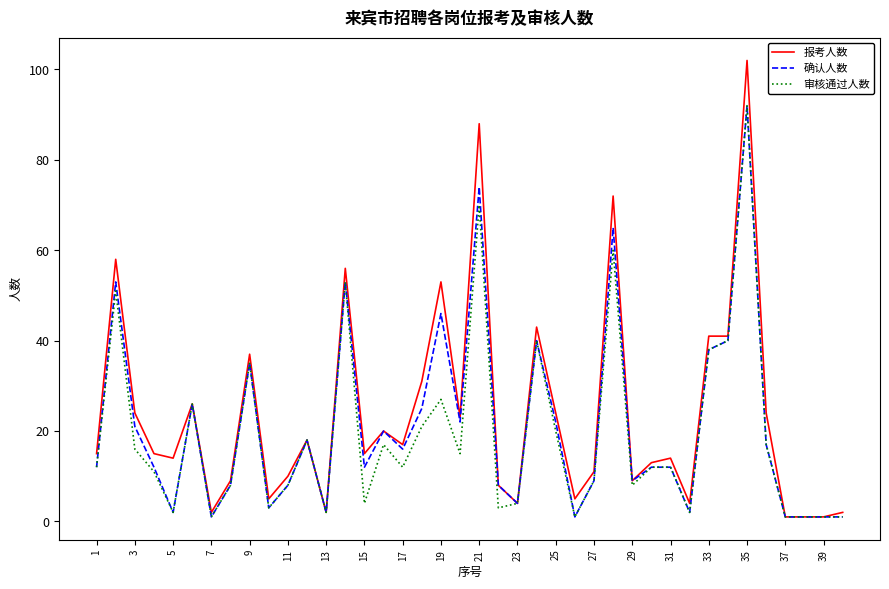

Reading left to right, what are all the values shown in this chart?

报考人数: 15	58	24	15	14	26	2	9	37	5	10	18	2	56	15	20	17	31	53	23	88	8	4	43	24	5	11	72	9	13	14	4	41	41	102	24	1	1	1	2
确认人数: 12	53	21	12	2	26	1	8	35	3	8	18	2	53	12	20	16	25	46	22	74	8	4	40	22	1	9	65	9	12	12	2	38	40	92	17	1	1	1	1
审核通过人数: 12	51	16	11	2	26	1	8	35	3	8	18	2	53	4	17	12	21	27	15	70	3	4	40	20	1	9	60	8	12	12	2	38	40	92	17	1	1	1	1